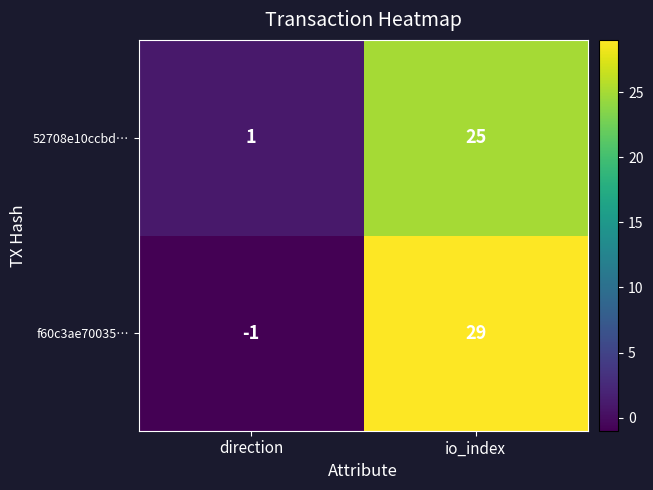

True or false: f60c3ae70035… has a value of -2 at direction.

False